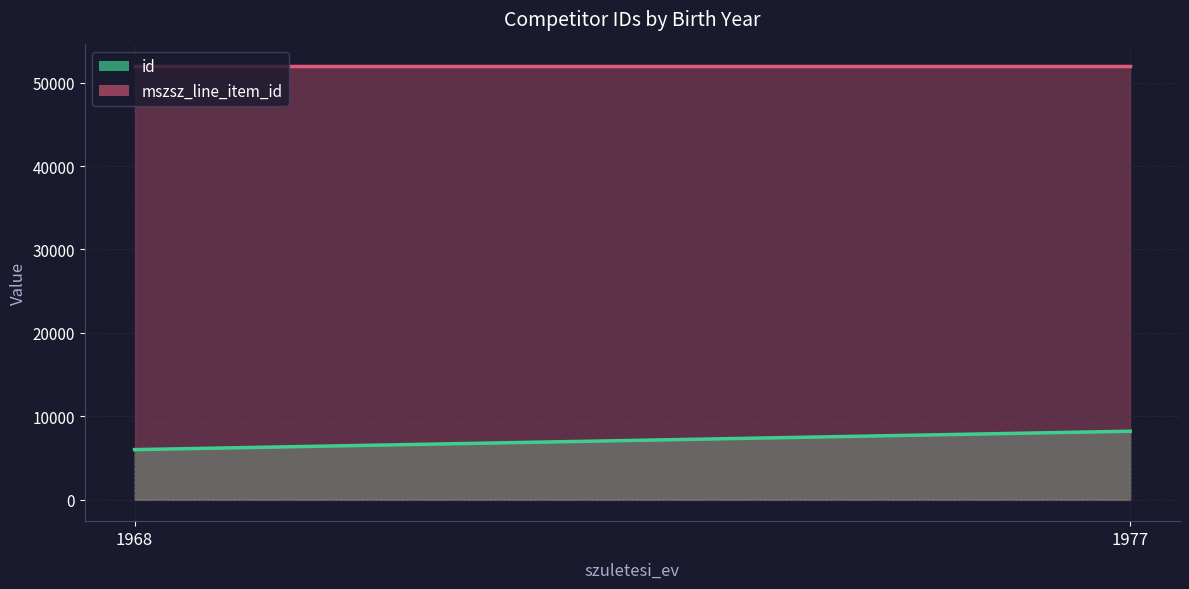

What value does the mszsz_line_item_id series have at 1968?

51973